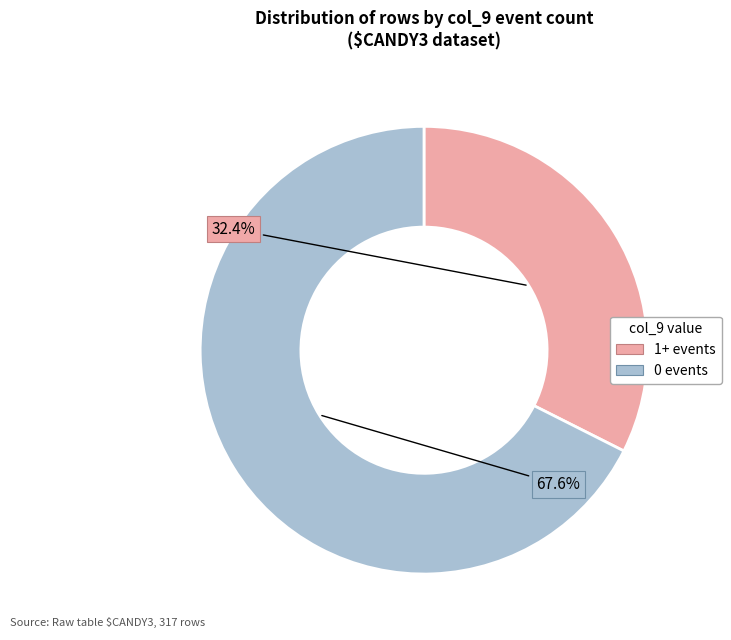

Is there any slice that represents more than half of the pie?

Yes